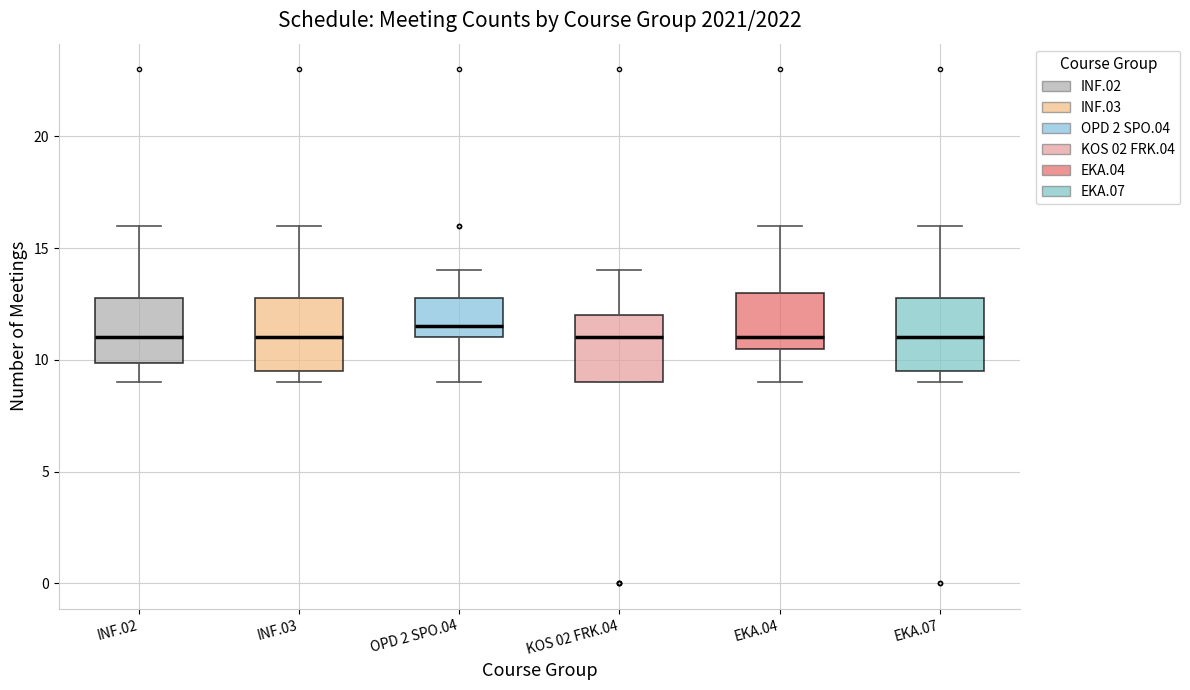

Where does the median line of the box for EKA.07 sit on the y-axis? The values are not printed on the chart, so give them approximately, as read against the axis.

11.0